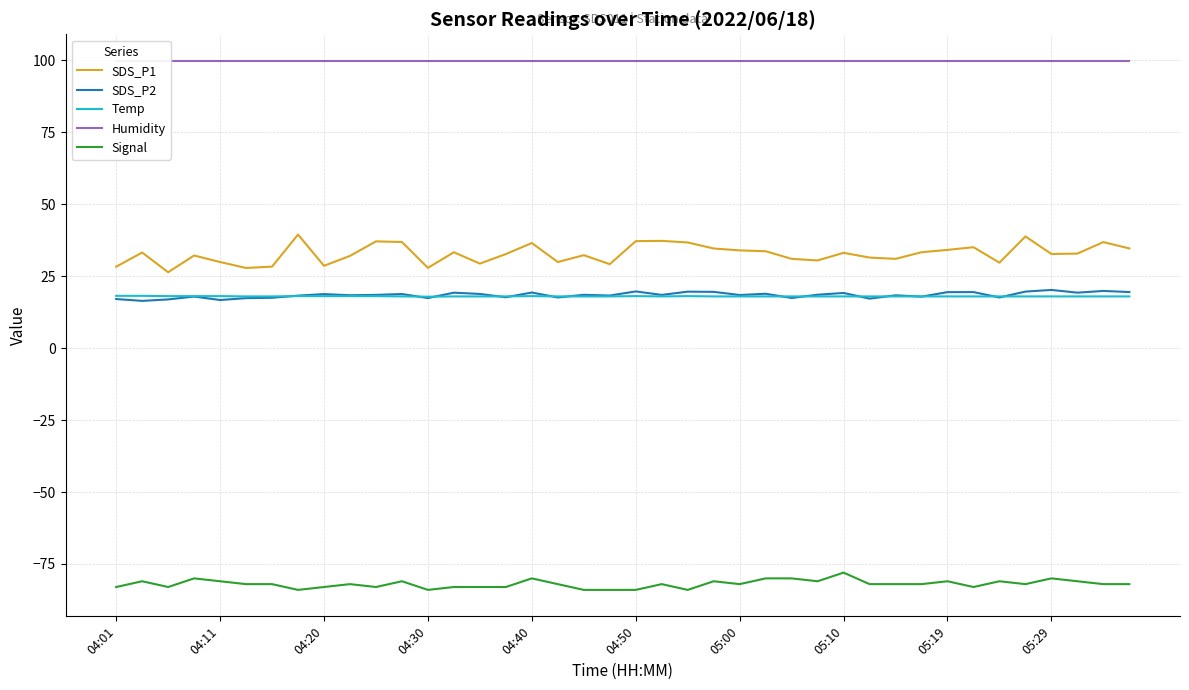

What is the total value across all series at 21?

91.7